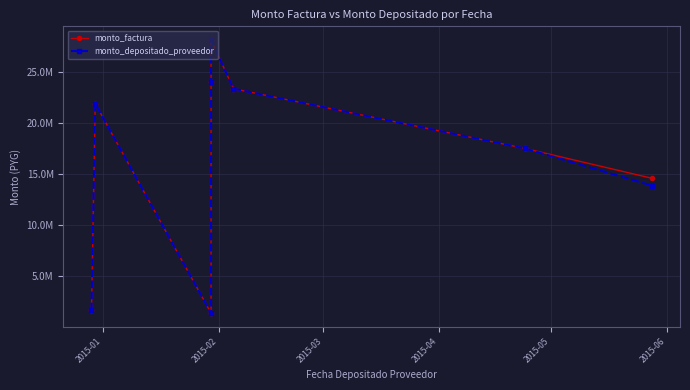

What is the difference between the monto_depositado_proveedor values at 2015-02 and 2015-03?

20459000